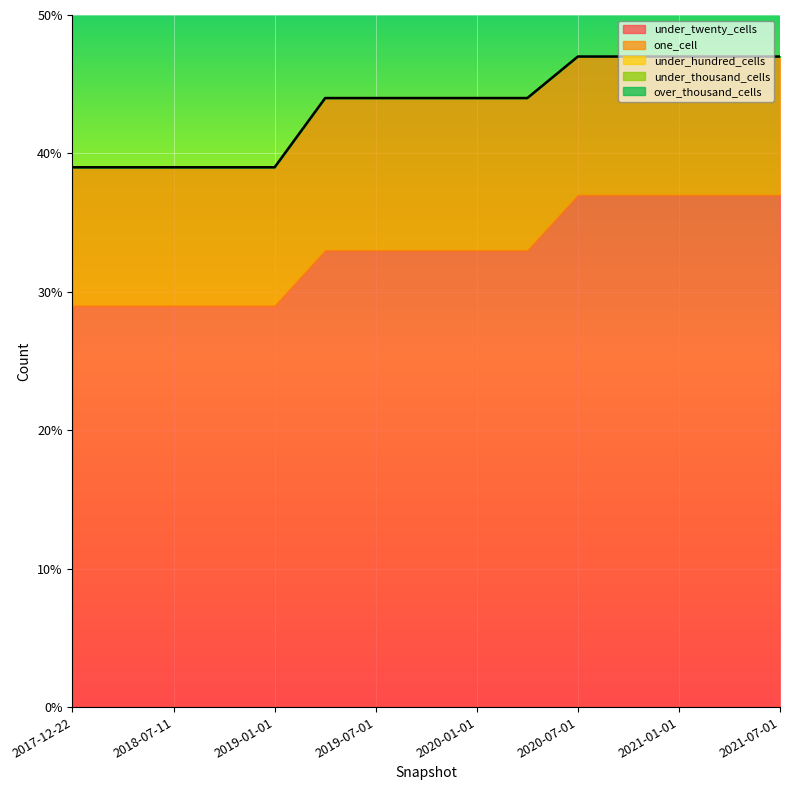

Does the chart display data point markers on the line(s)?

No